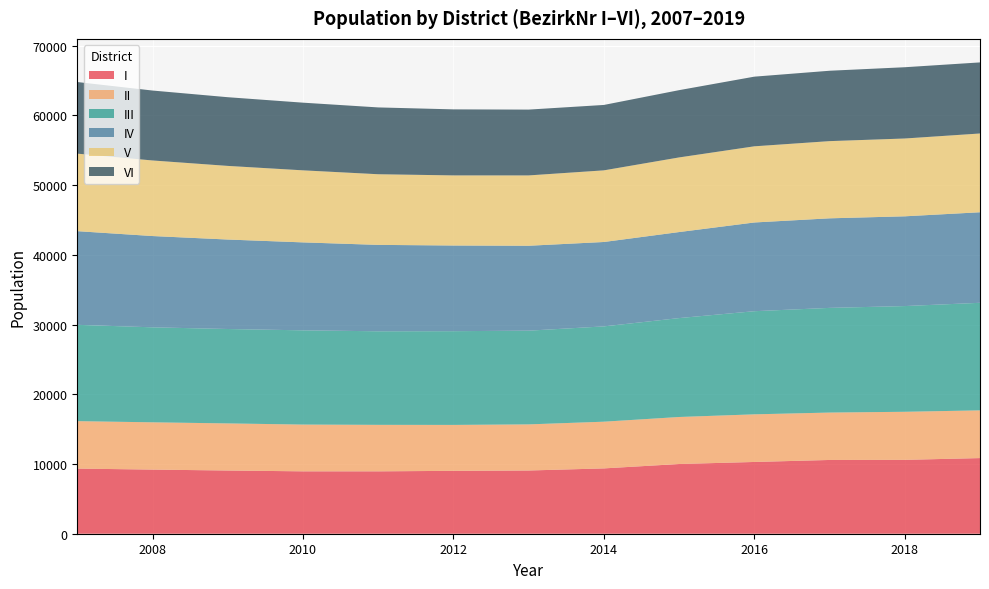

Reading left to right, transcribe all the data shown in this chart.

I: 2007=9344	2008=9200	2009=9068	2010=8950	2011=8949	2012=9021	2013=9070	2014=9371	2015=10002	2016=10294	2017=10582	2018=10597	2019=10851
II: 2007=6806	2008=6783	2009=6758	2010=6709	2011=6671	2012=6589	2013=6616	2014=6701	2015=6744	2016=6833	2017=6800	2018=6896	2019=6847
III: 2007=13819	2008=13627	2009=13543	2010=13519	2011=13422	2012=13447	2013=13445	2014=13672	2015=14188	2016=14795	2017=15017	2018=15167	2019=15430
IV: 2007=13436	2008=13096	2009=12836	2010=12617	2011=12395	2012=12291	2013=12181	2014=12108	2015=12343	2016=12729	2017=12848	2018=12876	2019=12990
V: 2007=11121	2008=10843	2009=10564	2010=10337	2011=10136	2012=10058	2013=10091	2014=10278	2015=10707	2016=10927	2017=11075	2018=11163	2019=11301
VI: 2007=10275	2008=10031	2009=9854	2010=9707	2011=9584	2012=9472	2013=9442	2014=9382	2015=9650	2016=9993	2017=10096	2018=10224	2019=10196